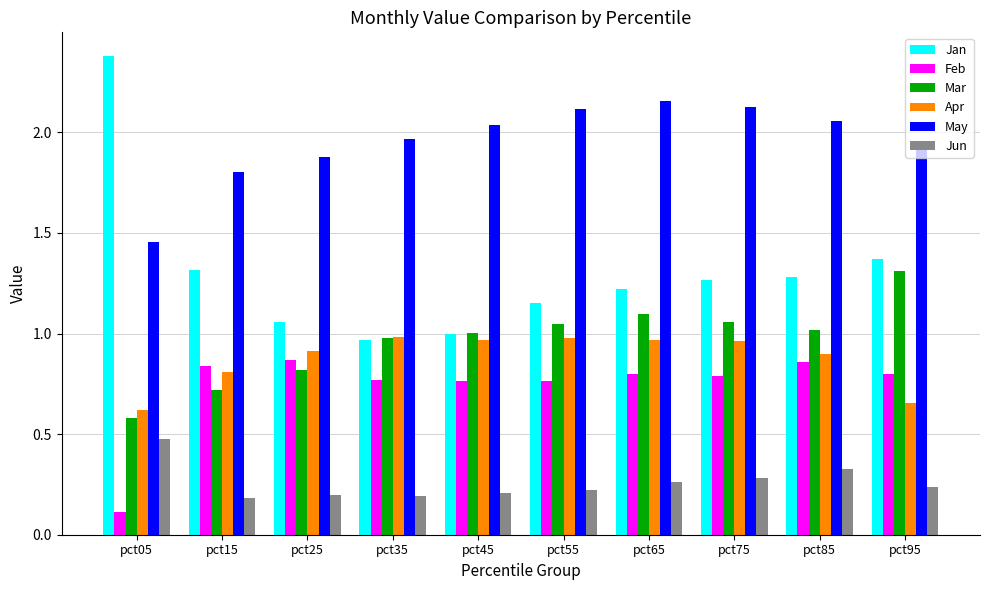

Which series has the largest total across all categories?

May